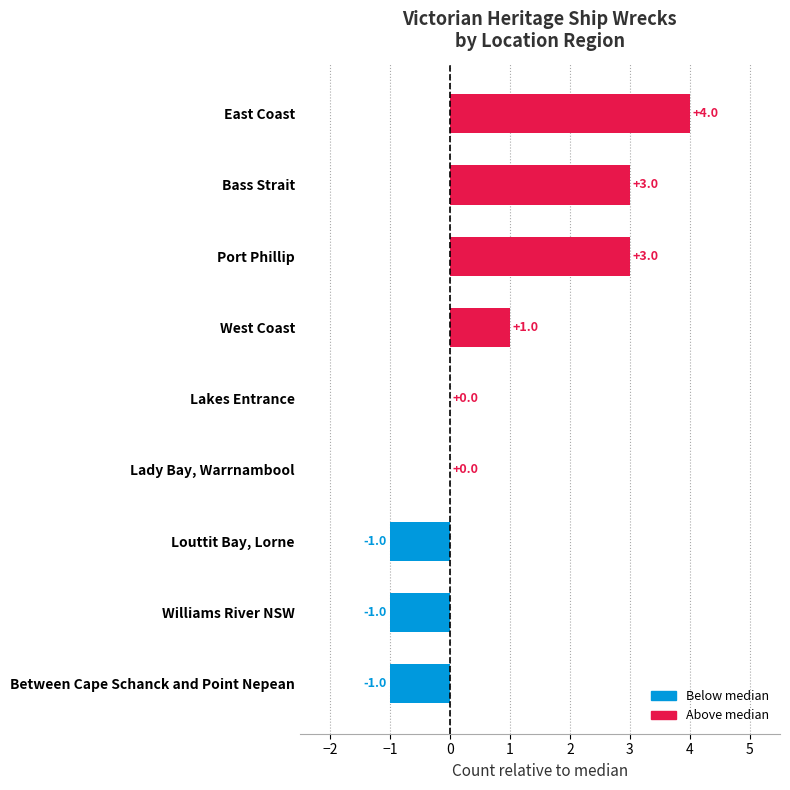

Between East Coast and Lady Bay, Warrnambool, which is larger?

East Coast